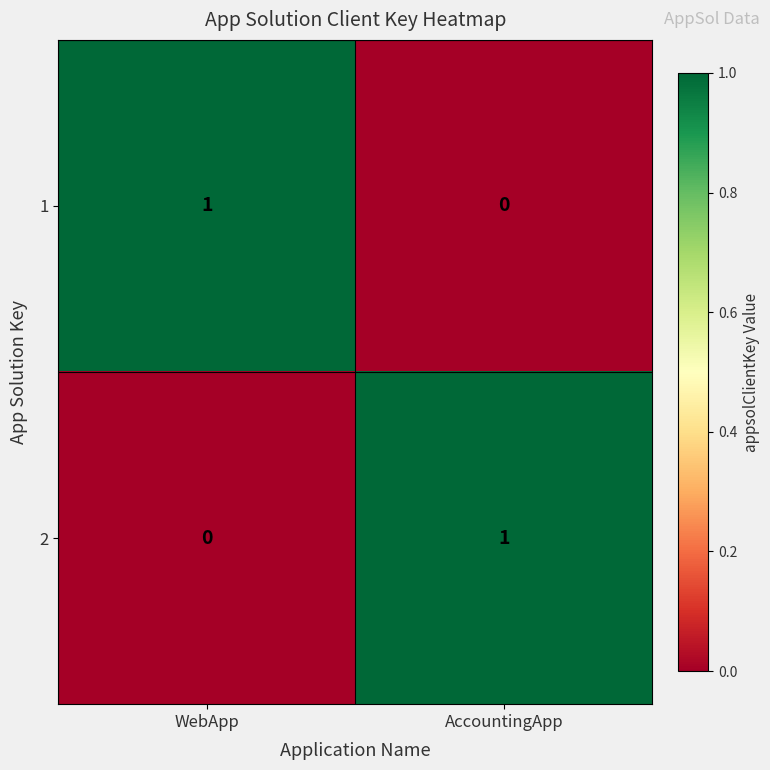

At which label does 2 reach its minimum?

WebApp